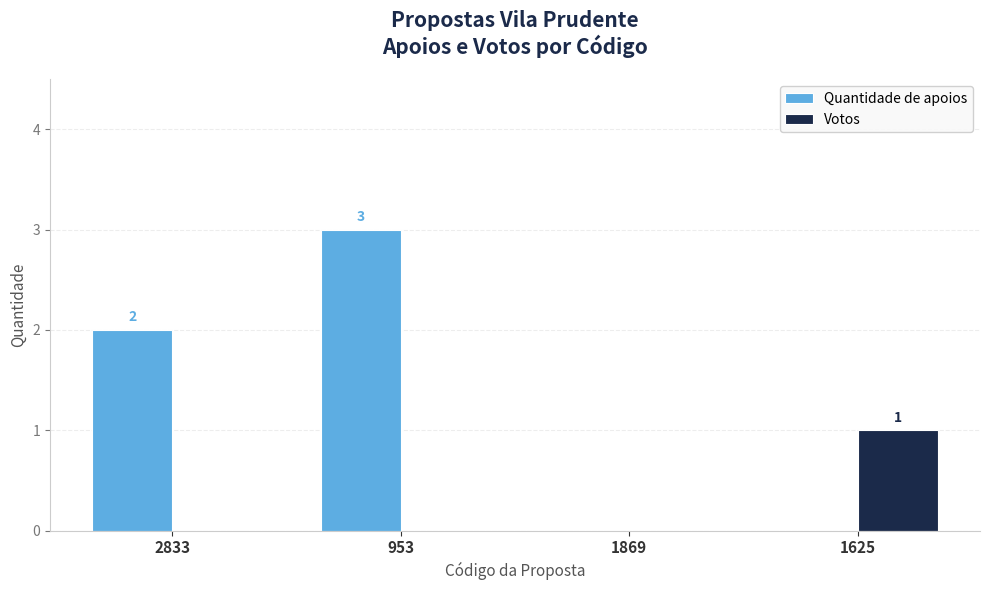

Reading right to left, extract all data points from this chart.

Quantidade de apoios: 0	0	3	2
Votos: 1	0	0	0